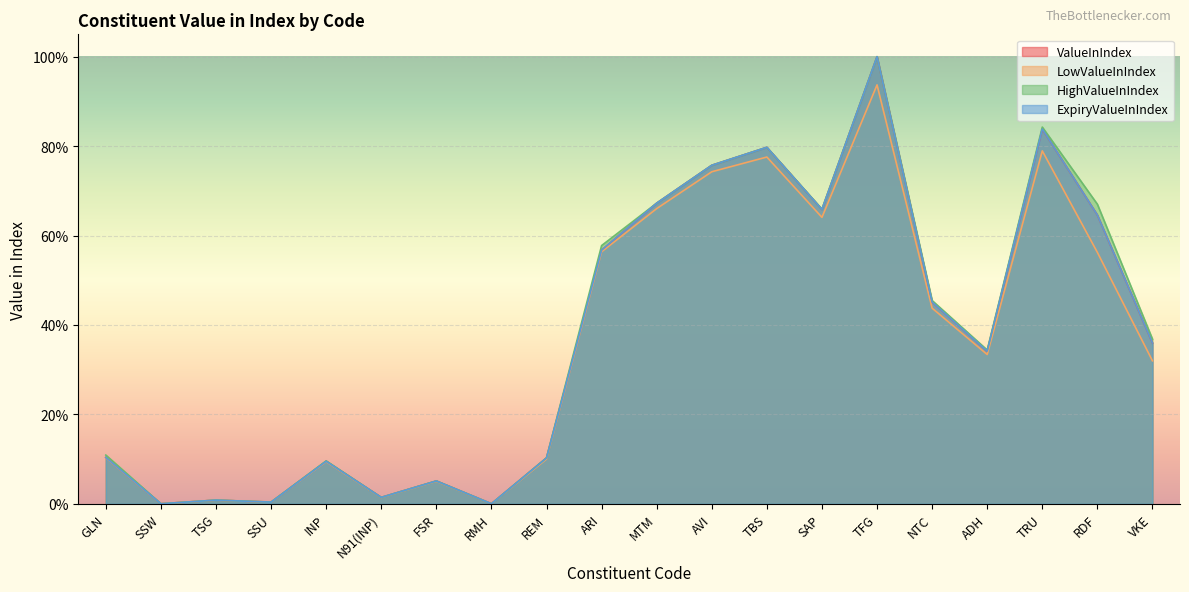

How many categories are shown in the chart?

20